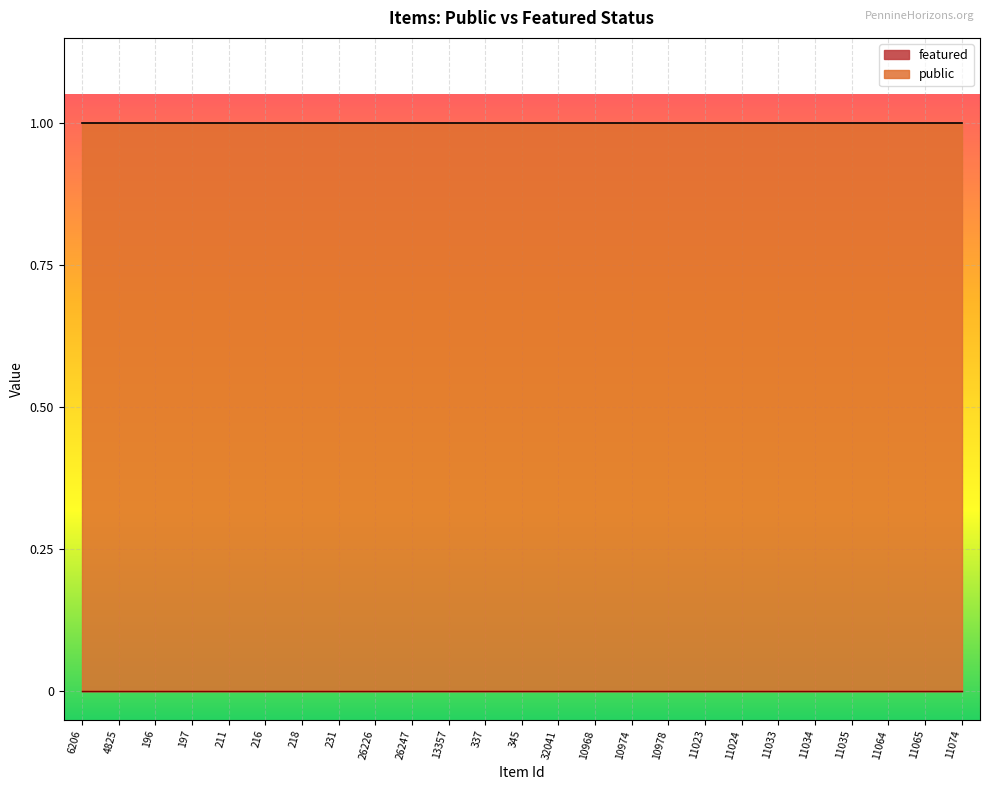

Which has a higher value, 216 or 196?

216